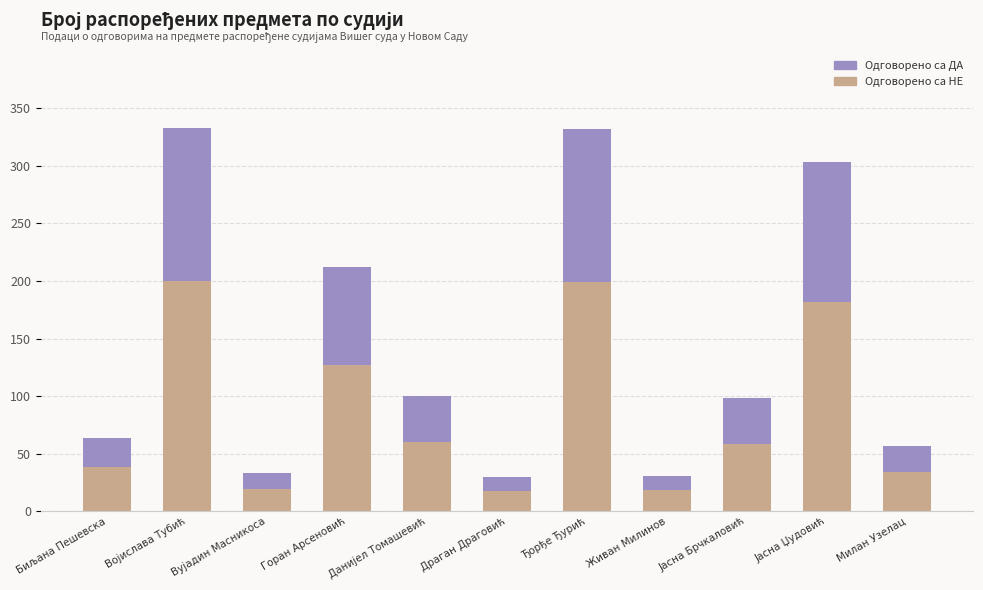

What is the average value of the Одговорено са НЕ series?

86.9